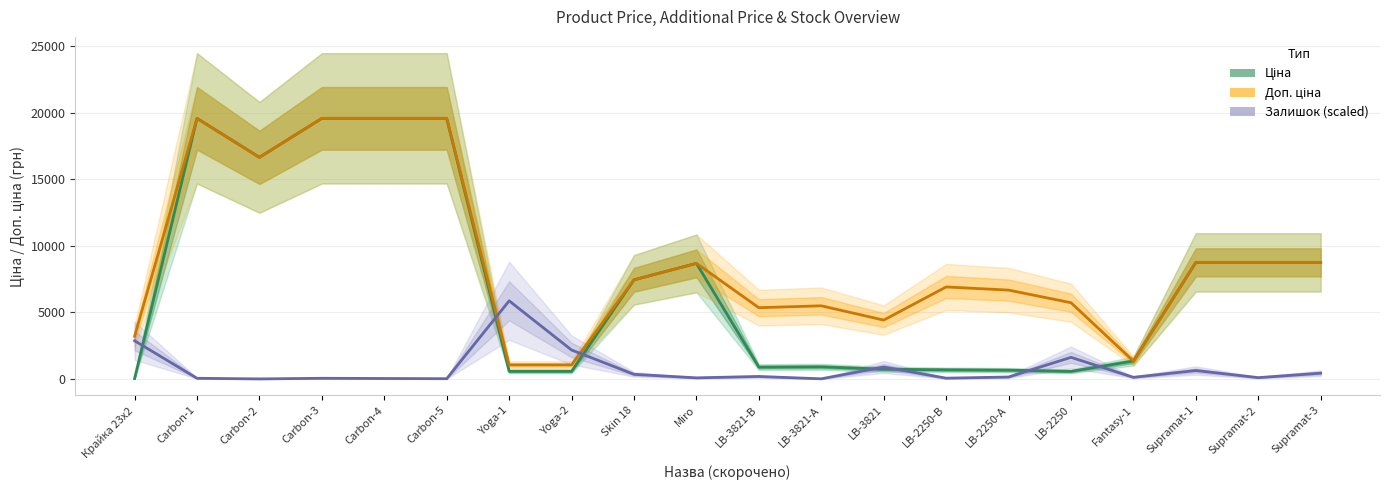

Which has a higher value, LB-2250 or Крайка 23x2?

LB-2250